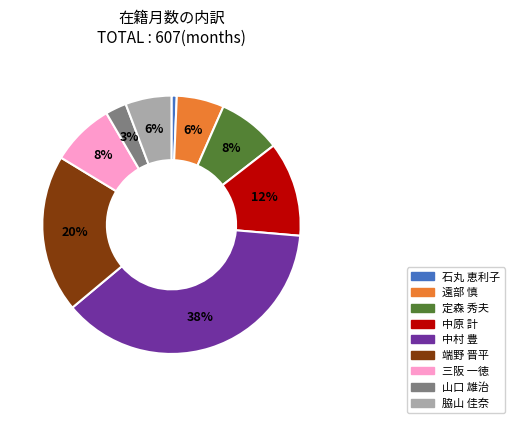

Is it true that 定森 秀夫 is 8% of the pie?

True